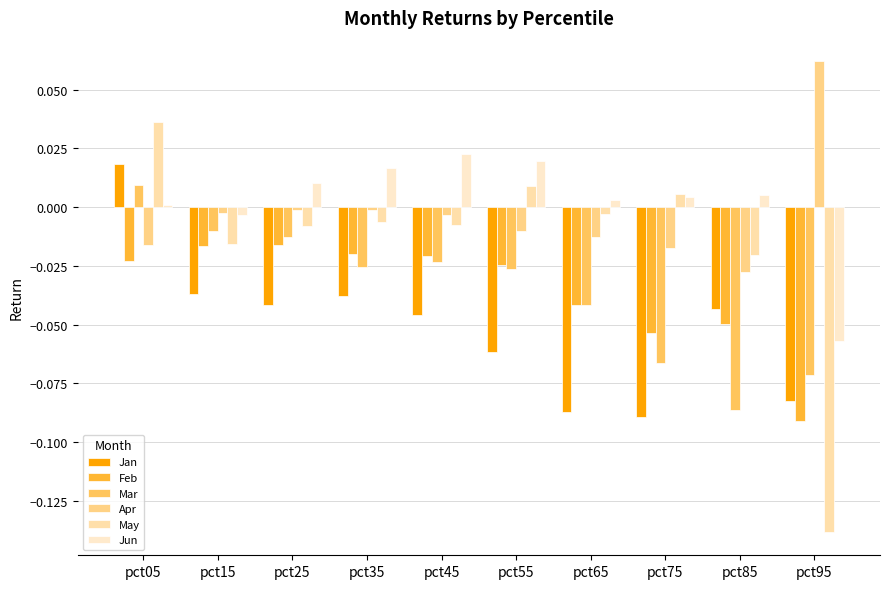

The value of Feb at pct15 is -0.0. True or false?

False